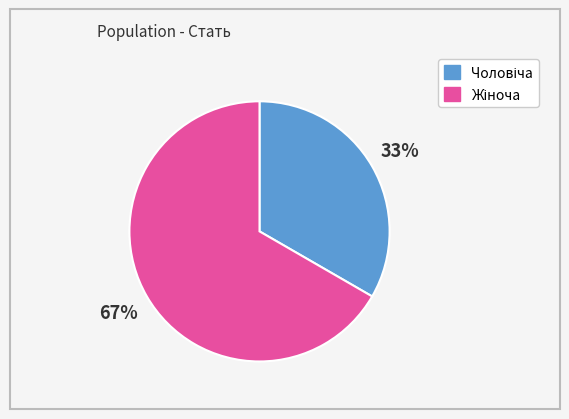

To the nearest percent, what is the average slice percentage?

50%